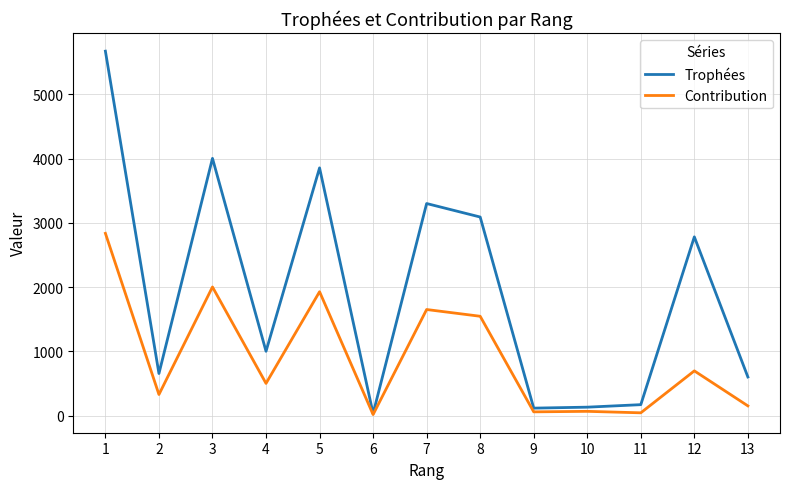

Between 1 and 13, which series saw the biggest shift?

Trophées